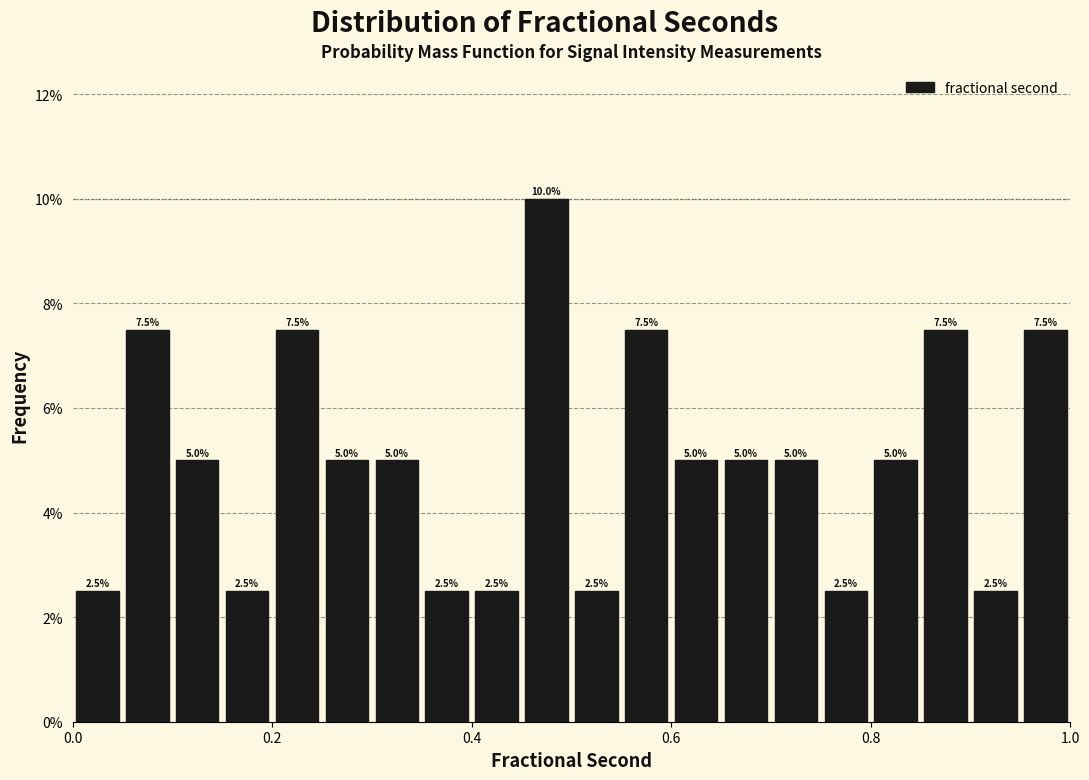

Read against the x-axis, roughly where is the centre of the tallest bar?

0.48